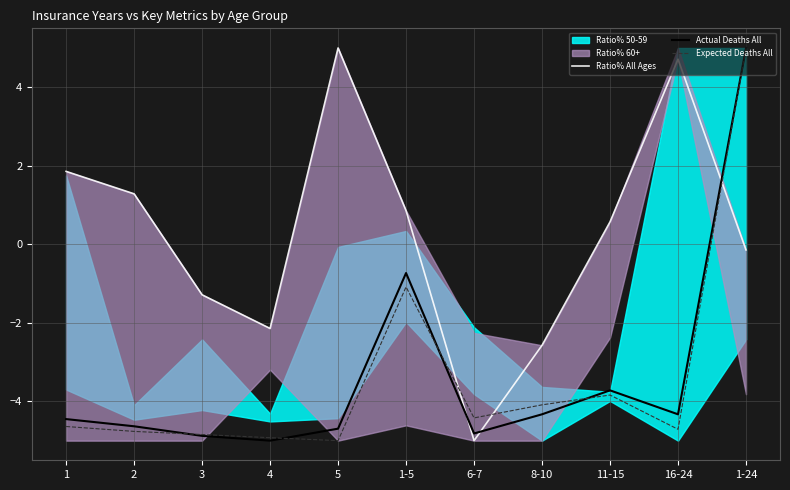

Is it true that Expected Deaths All equals -4.4 at 6-7?

True